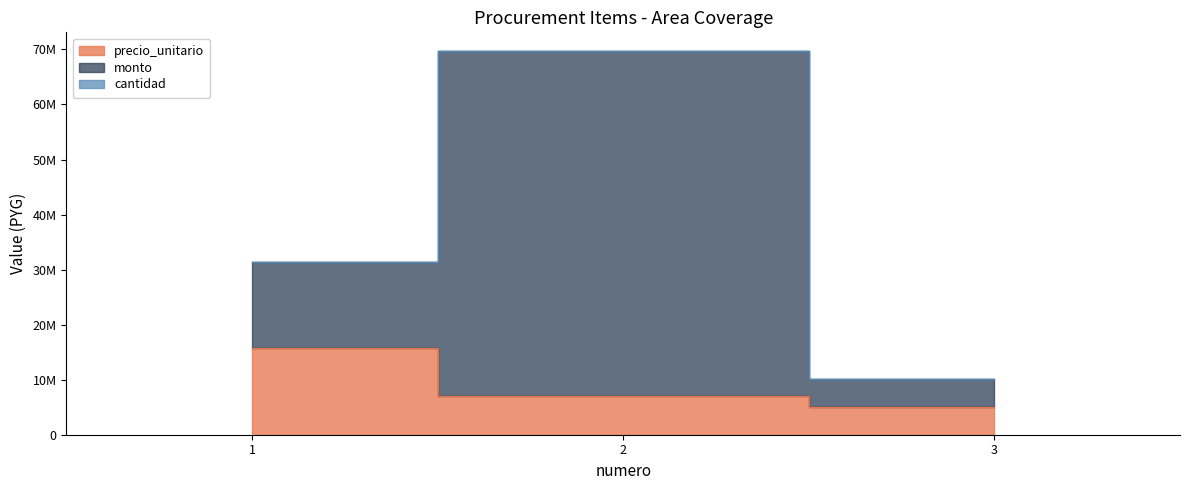

What is the difference between the maximum and minimum values in the precio_unitario series?

10594847